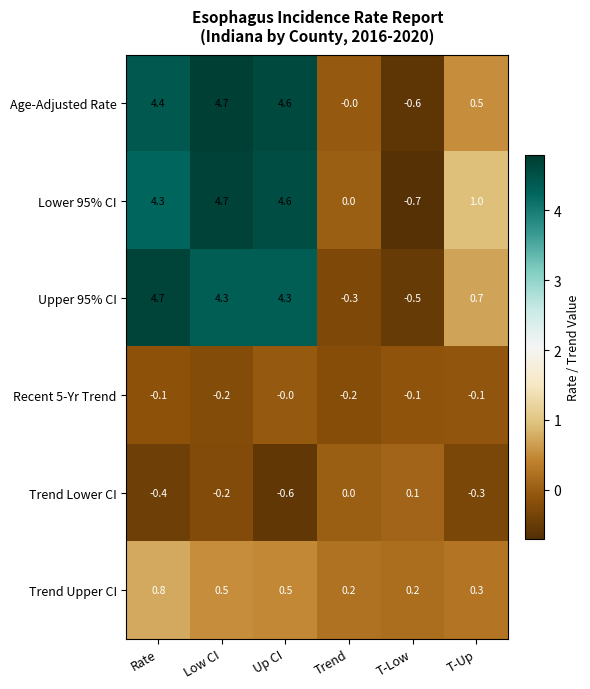

Count the number of data series in this chart.

6